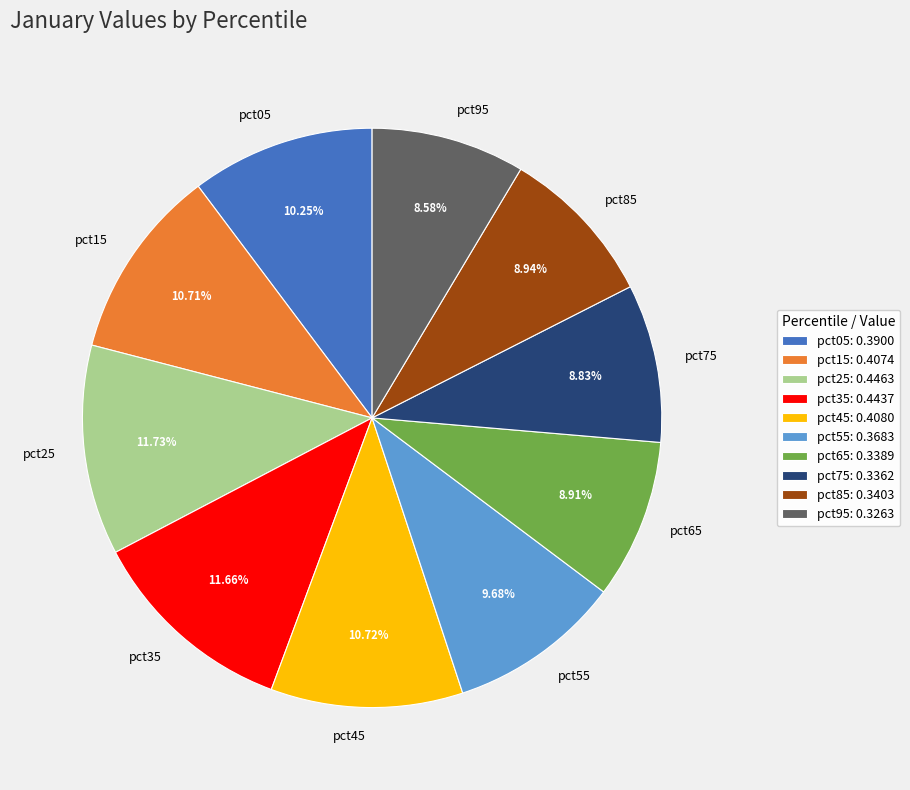

Between pct15 and pct55, which is larger?

pct15